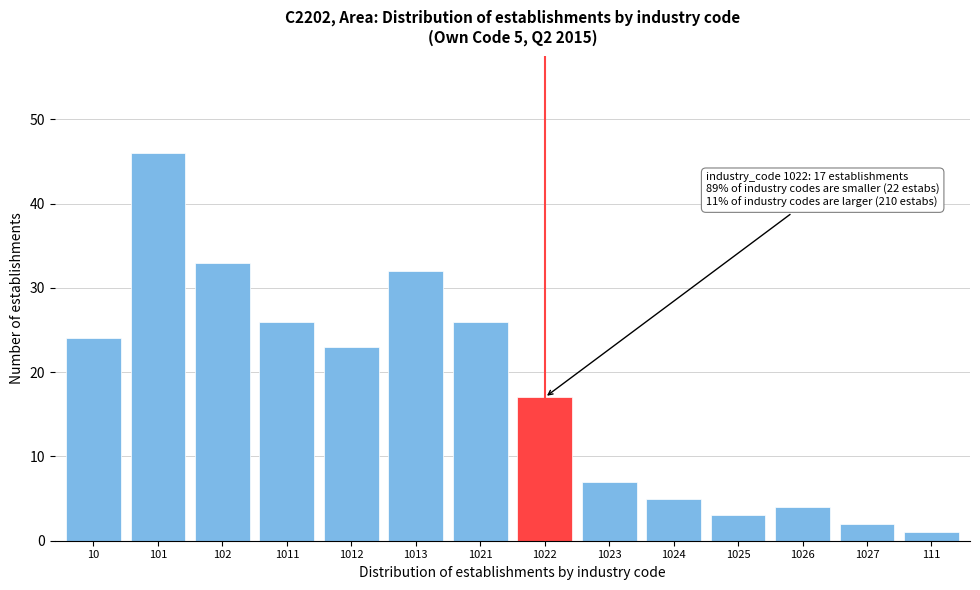

Reading left to right, extract all data points from this chart.

24	46	33	26	23	32	26	17	7	5	3	4	2	1